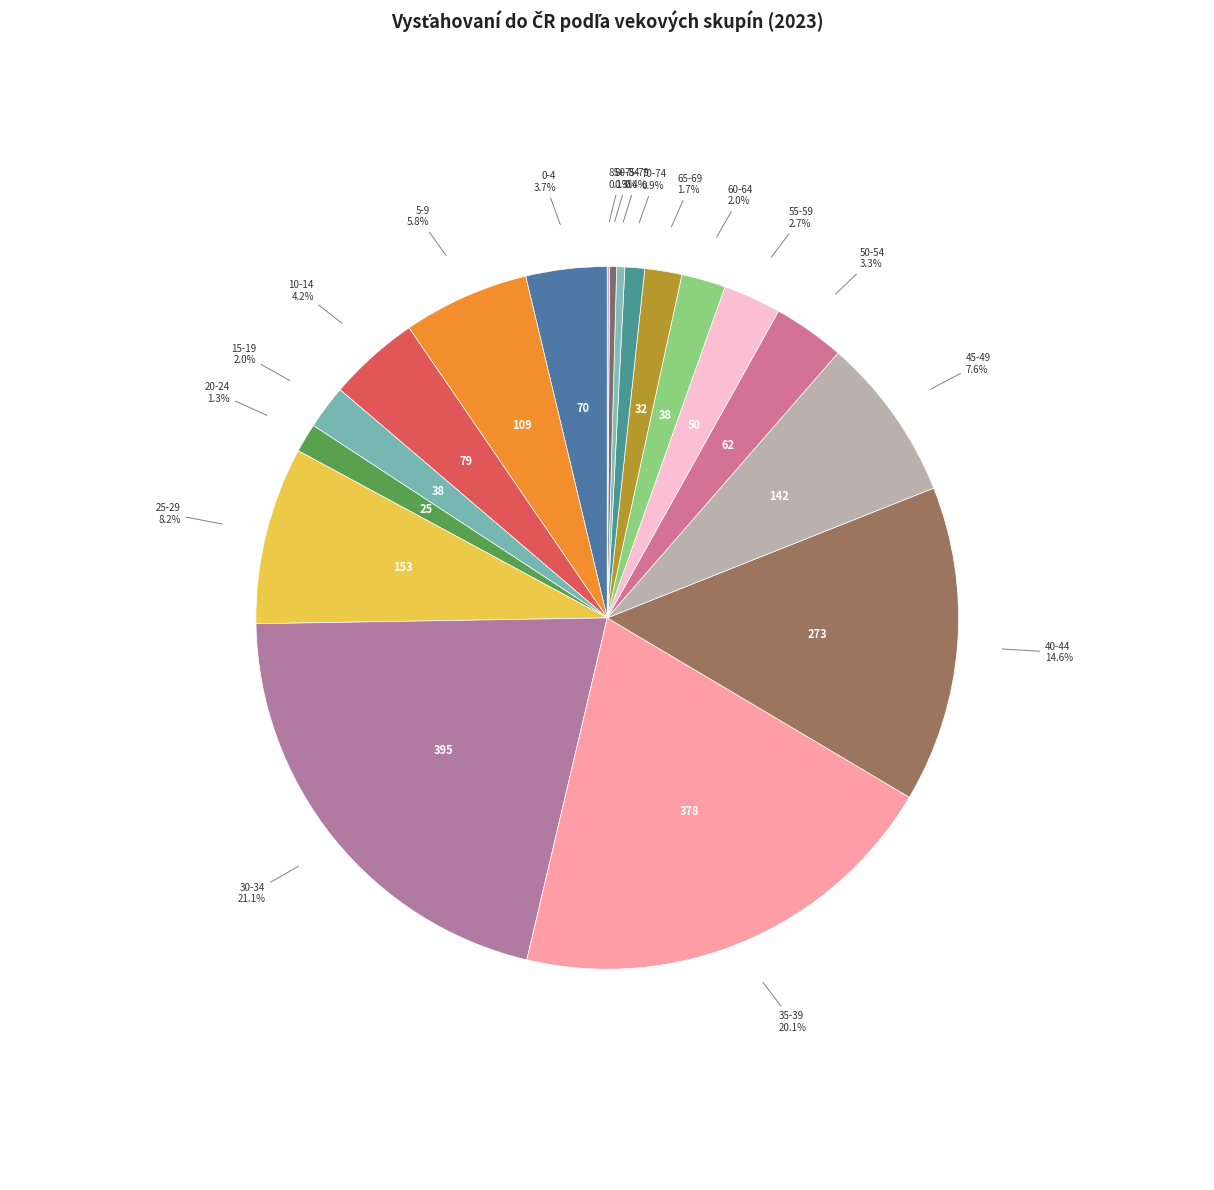

Does 75-79 account for over 50% of the chart?

No